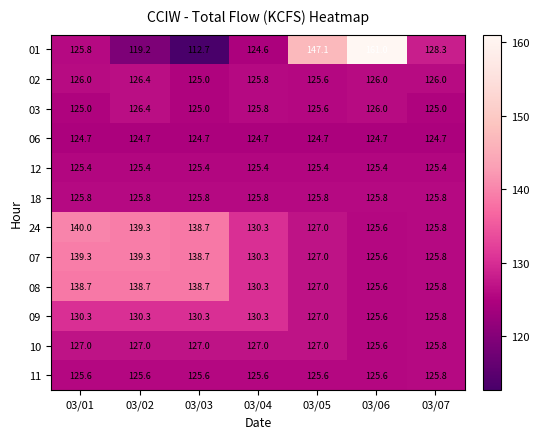

Which category has the lowest value in the 01 series?

03/03